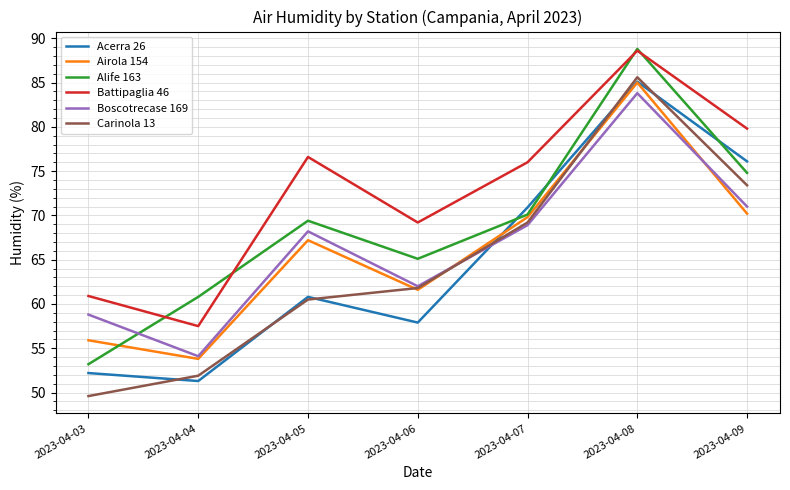

Count the number of categories in the chart.

7